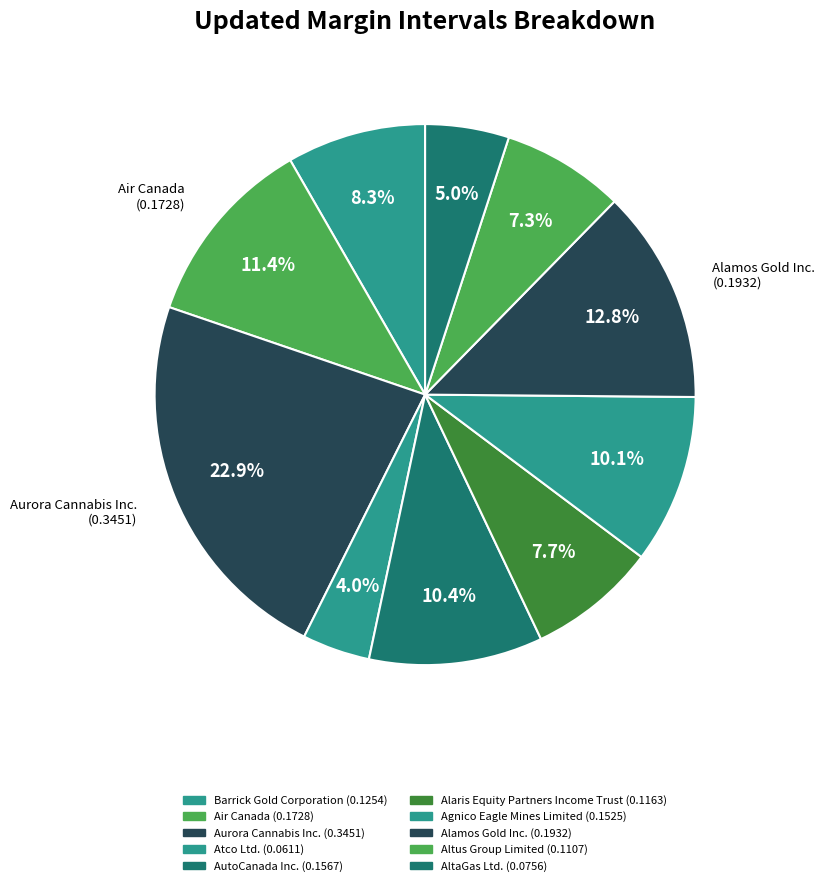

Does any single category account for the majority?

No